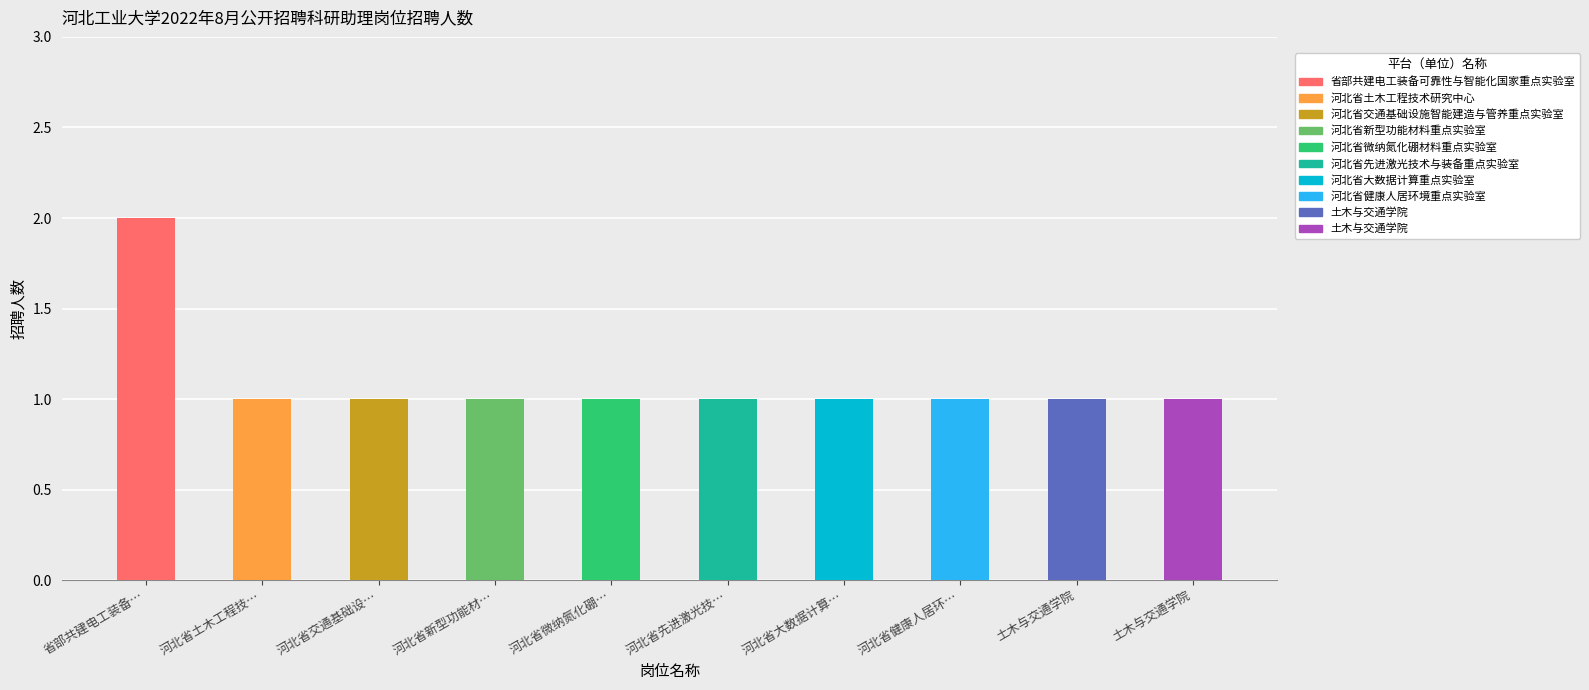

True or false: the data shows 1 at 科研项目辅助研究.

False